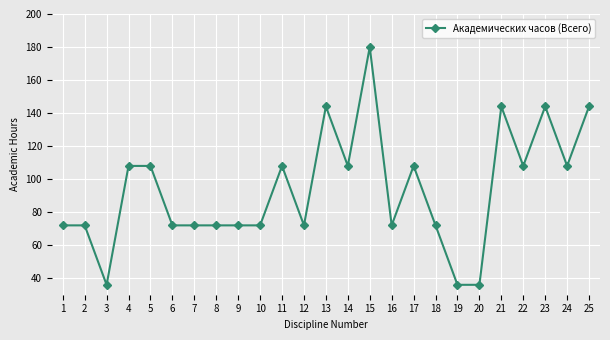

Reading left to right, list all the values displayed in this chart.

72	72	36	108	108	72	72	72	72	72	108	72	144	108	180	72	108	72	36	36	144	108	144	108	144